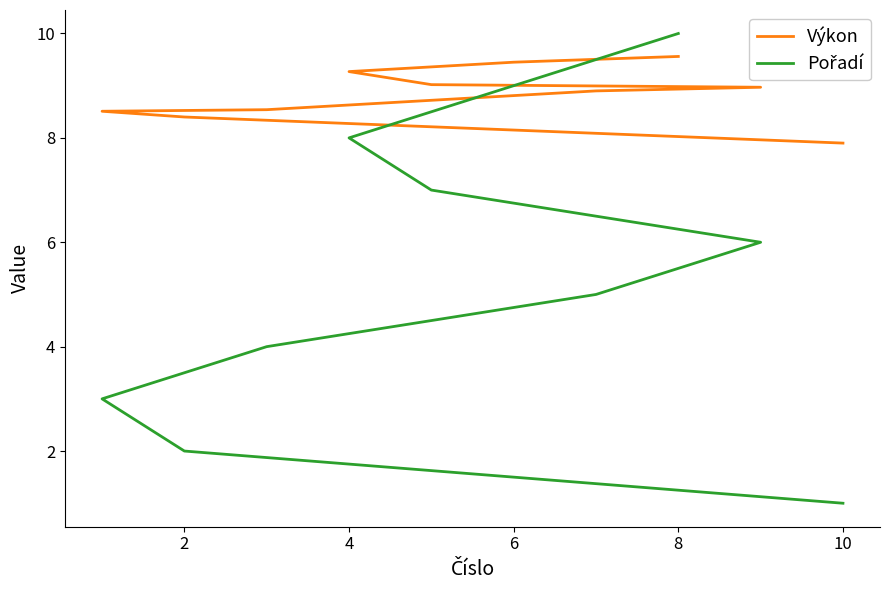

What is the average value of the Výkon series?

8.9